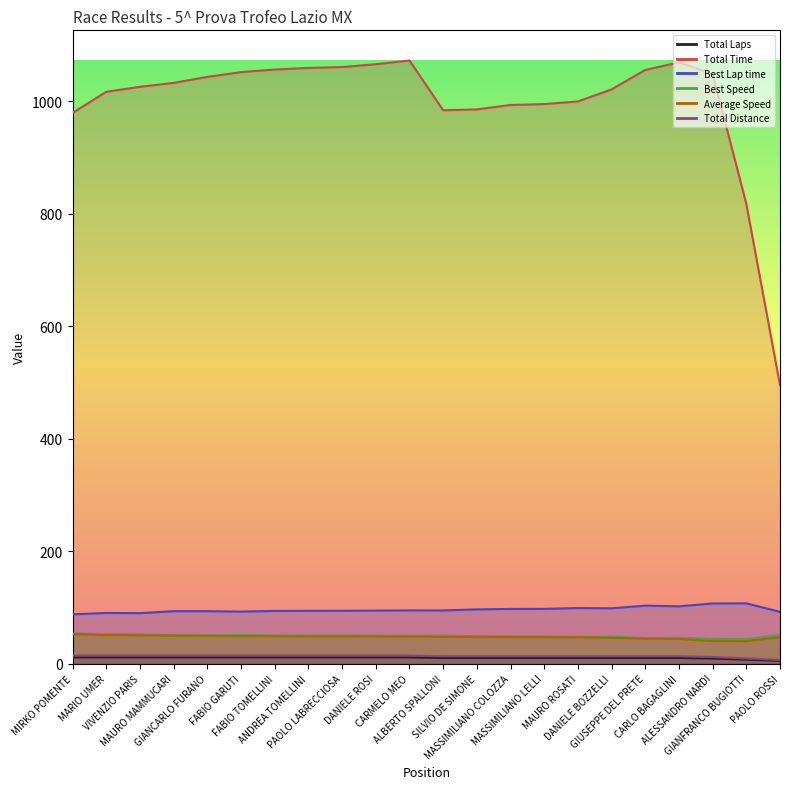

Where is the first local maximum for Best Lap time?

MARIO UMER